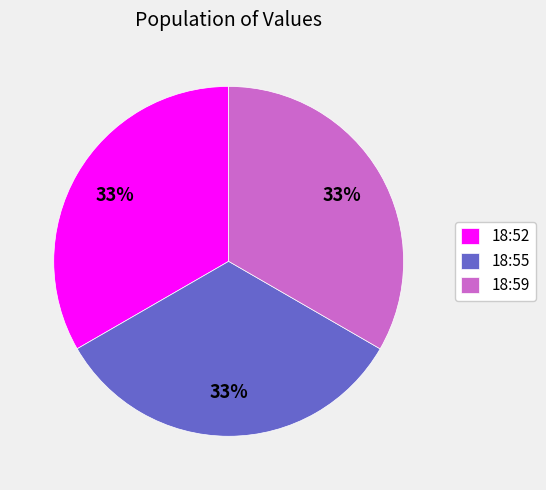

Is 18:59 the majority of the pie?

No